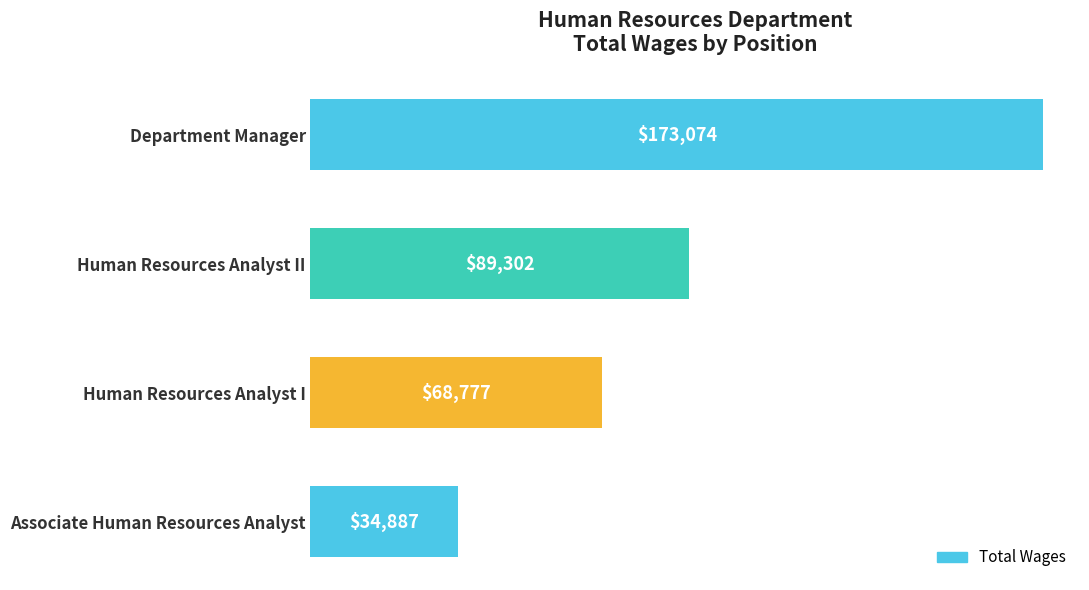

Reading top to bottom, what are all the values shown in this chart?

173074	89302	68777	34887